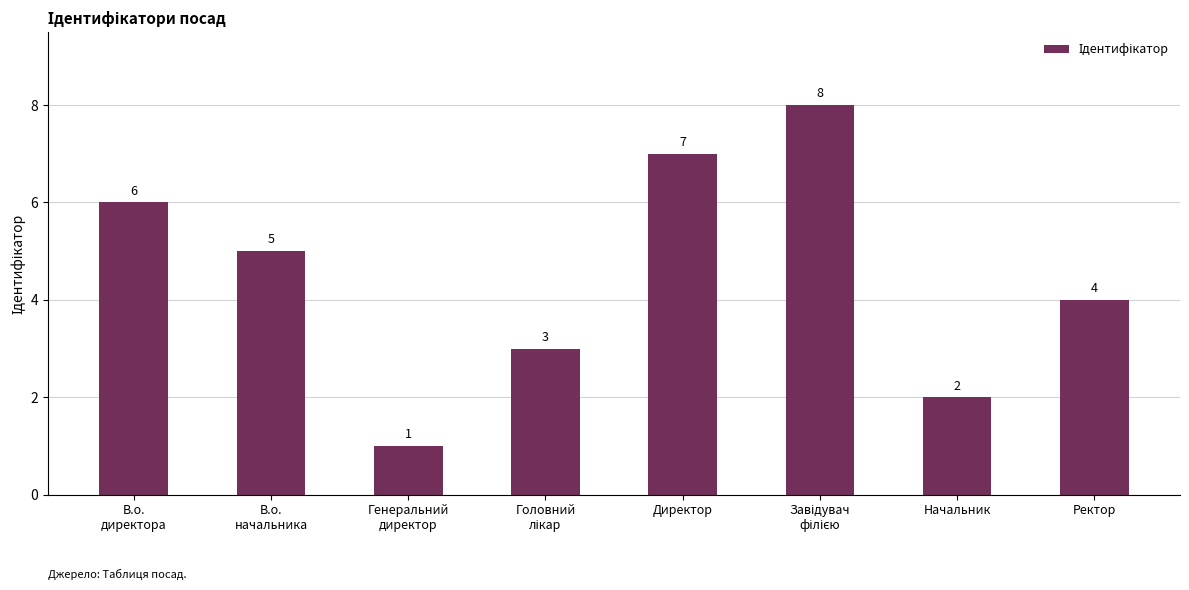

True or false: the data shows 7 at Директор.

True